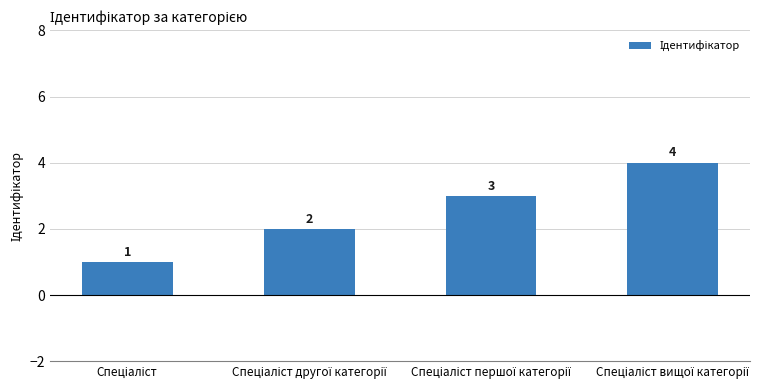

What is the value of the 1st bar from the left?

1